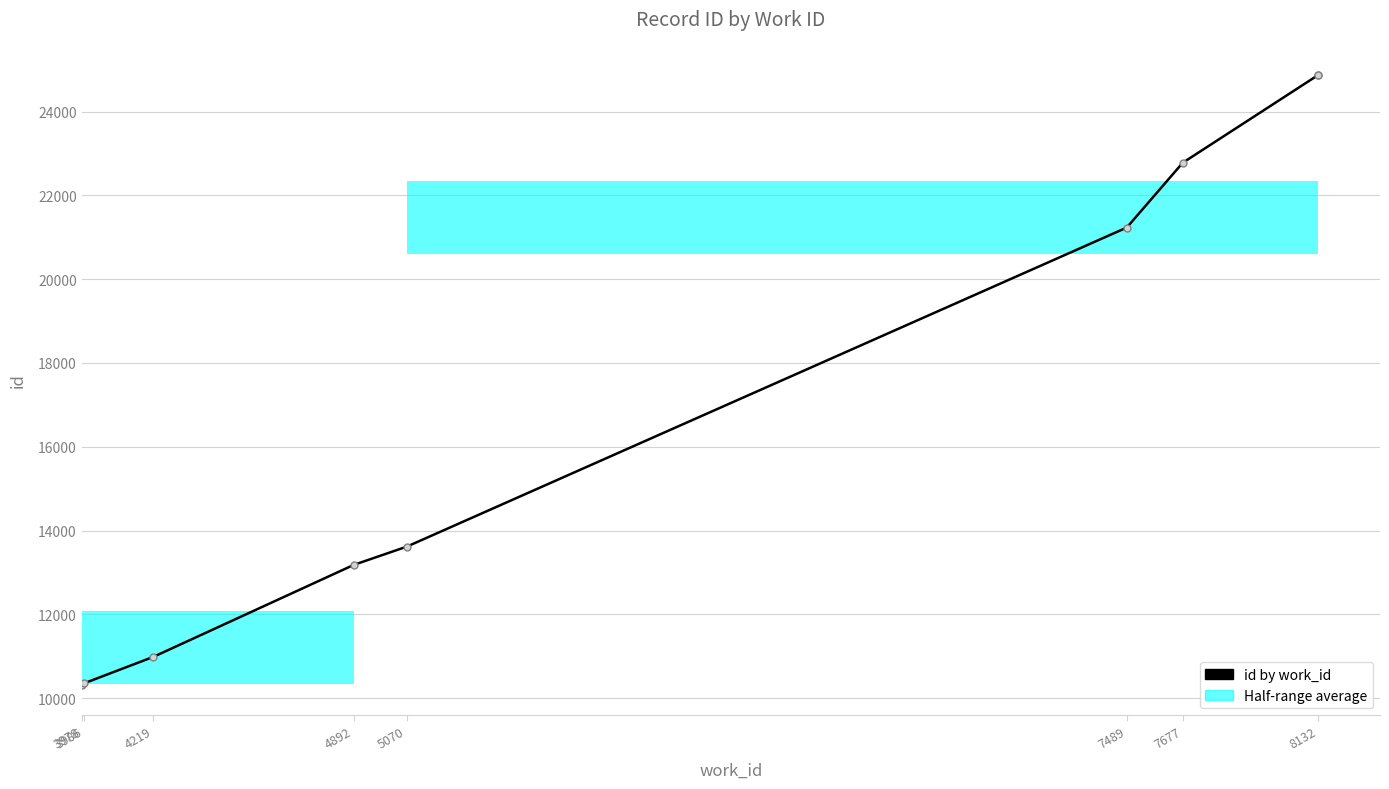

How many data points does each series have?

9